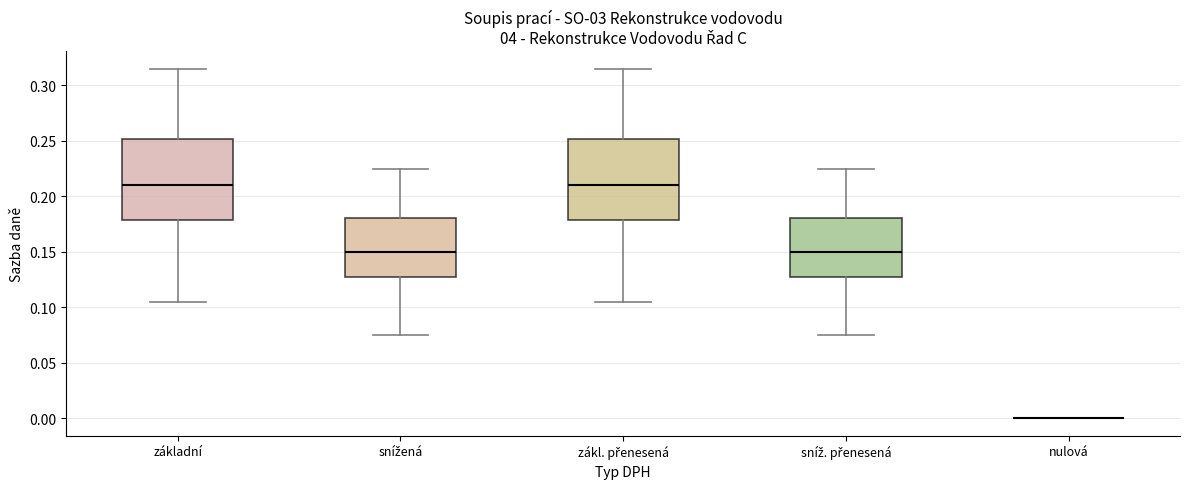

Where is the lower edge of the box for snížená on the y-axis? The values are not printed on the chart, so give them approximately, as read against the axis.

0.130